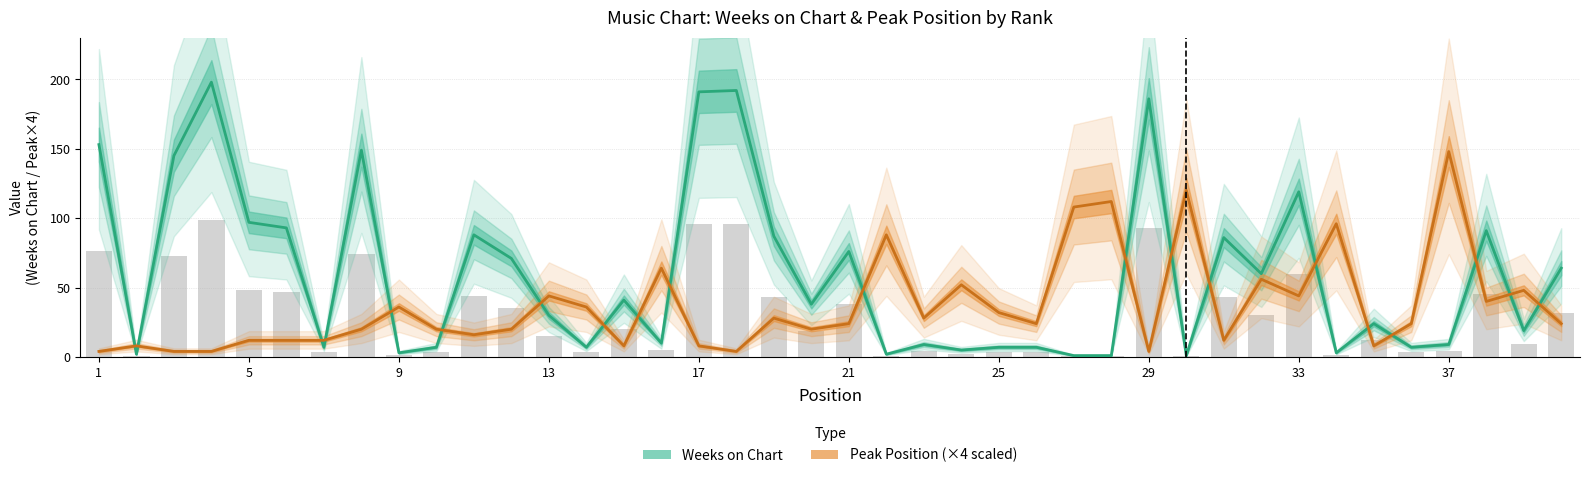

Rank the series by their maximum value, from highest to lowest.

Weeks on Chart, Peak Position (×4 scaled)